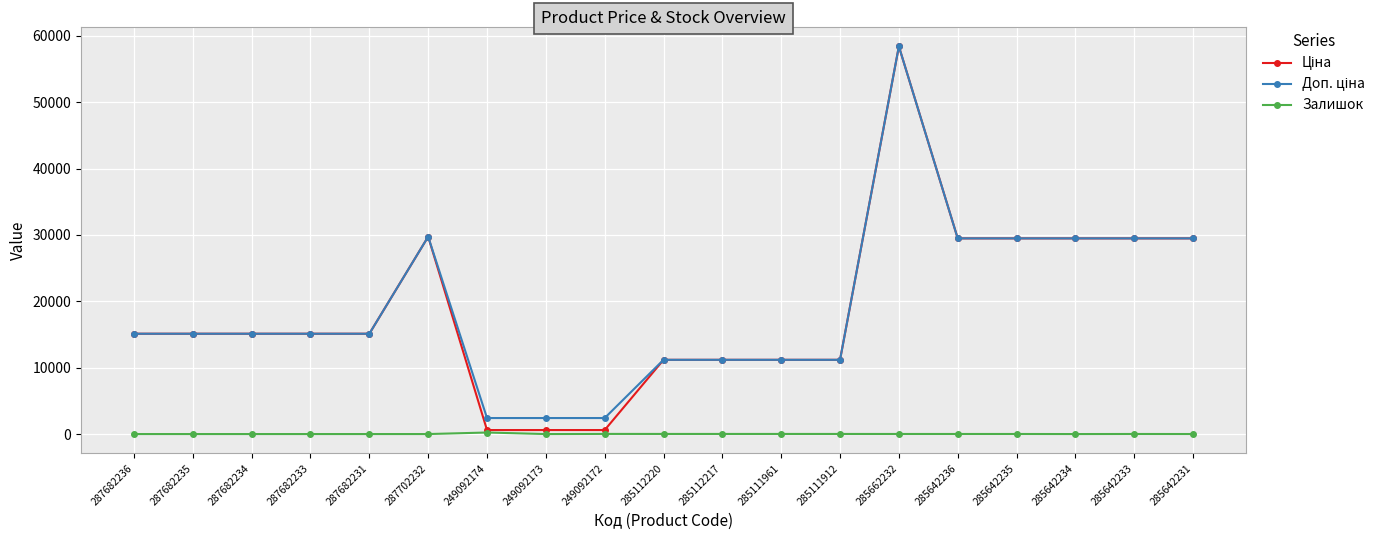

At which category does the chart reach its peak across all series?

285662232